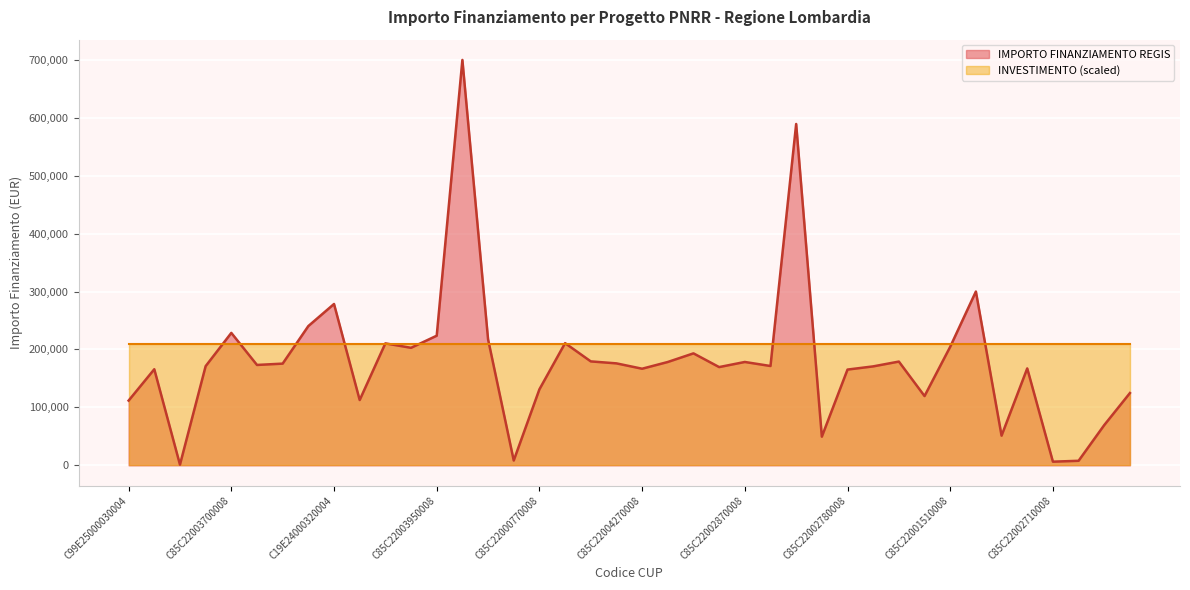

Rank the categories by value from lowest to highest.

C49E25000030004, C85C22002710008, C49E24000140004, C49E24000510004, C85C22004510008, C69E24000370004, C19E24000120004, C99E25000030004, C29E24000390004, C85C22002850008, C85C22000050008, C85C22000770008, C85C22002780008, C19E25000060004, C85C22004270008, C85C22000570008, C85C22001770008, C85C22001380008, C85C22002890008, C85C22004480008, C85C22002560008, C85C22003480008, C85C22000950008, C85C22004610008, C85C22002870008, C85C22002950008, C85C22003970008, C85C22003090008, C85C22003960008, C85C22001510008, C85C22004550008, C85C22004400008, C85C22003840008, C85C22003950008, C85C22003700008, C85C22003690008, C19E24000320004, C99E24000160004, C85C22004490008, C85C22004240008